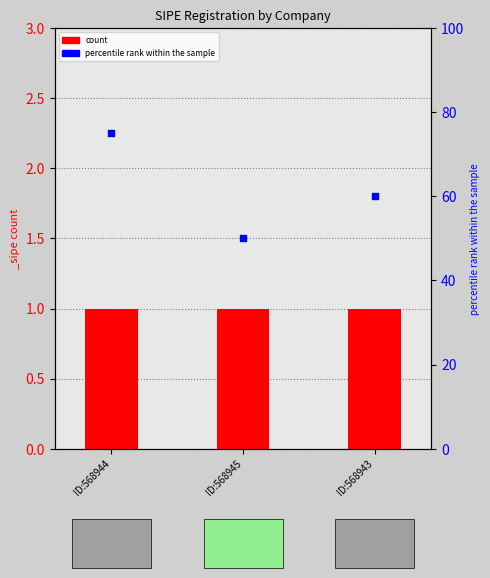

What is the change in value from ID:568944 to ID:568945?

-25